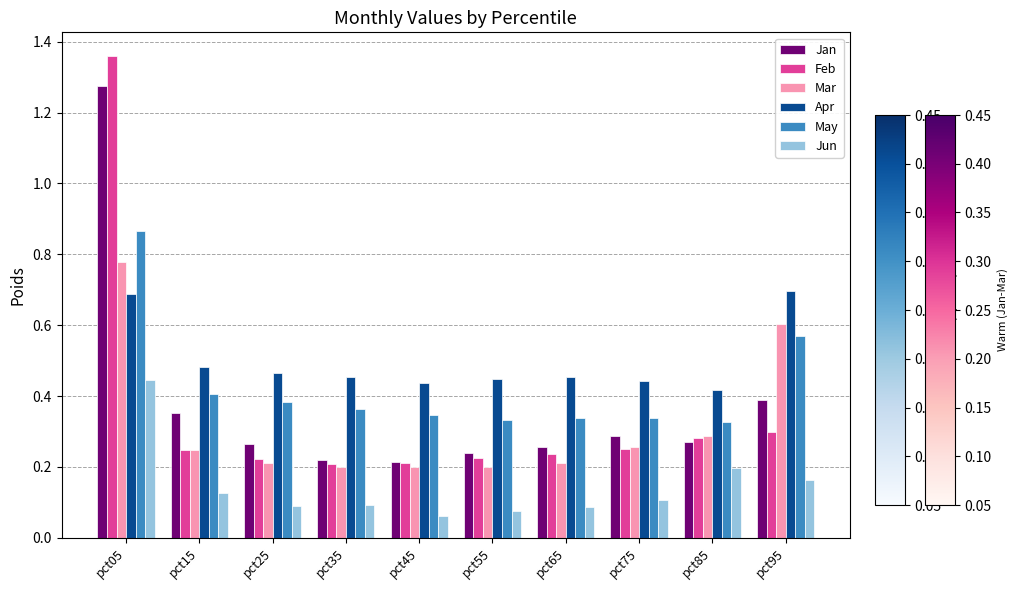

Rank the series at pct05 from highest to lowest value.

Feb, Jan, May, Mar, Apr, Jun